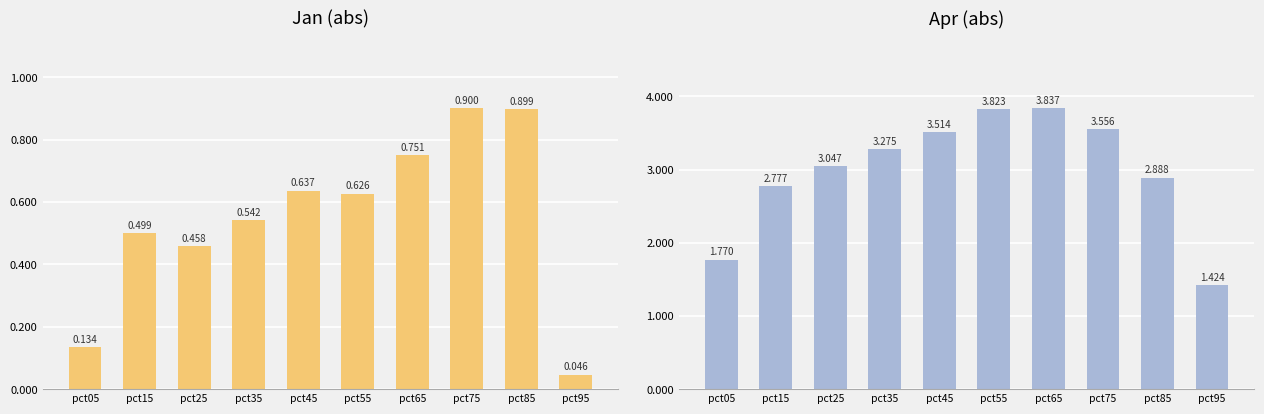

The value of Apr at pct45 is 4.9. True or false?

False